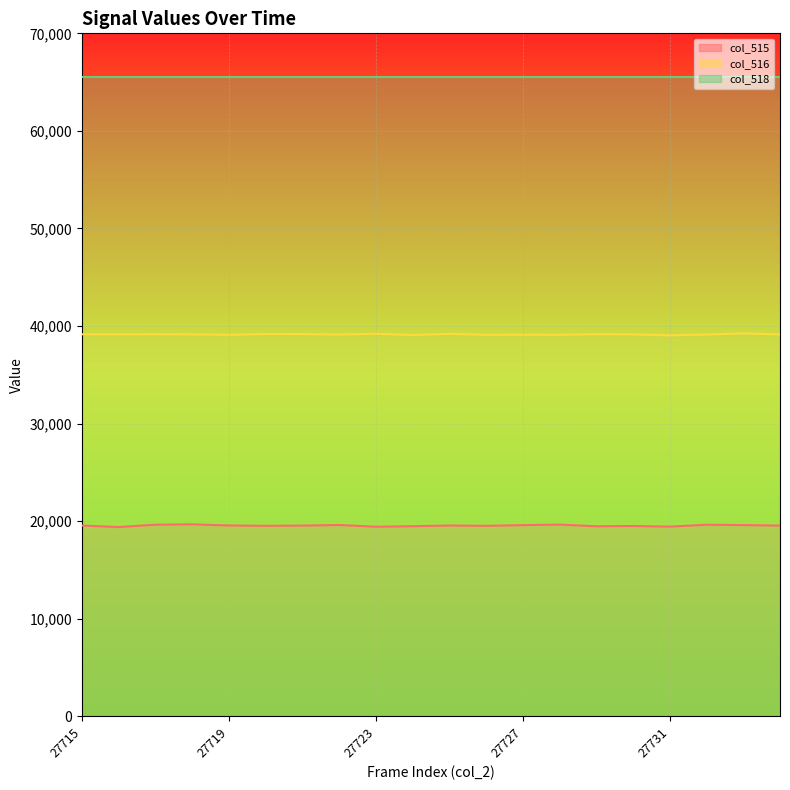

The col_515 line series shows 34019 at 5. True or false?

False